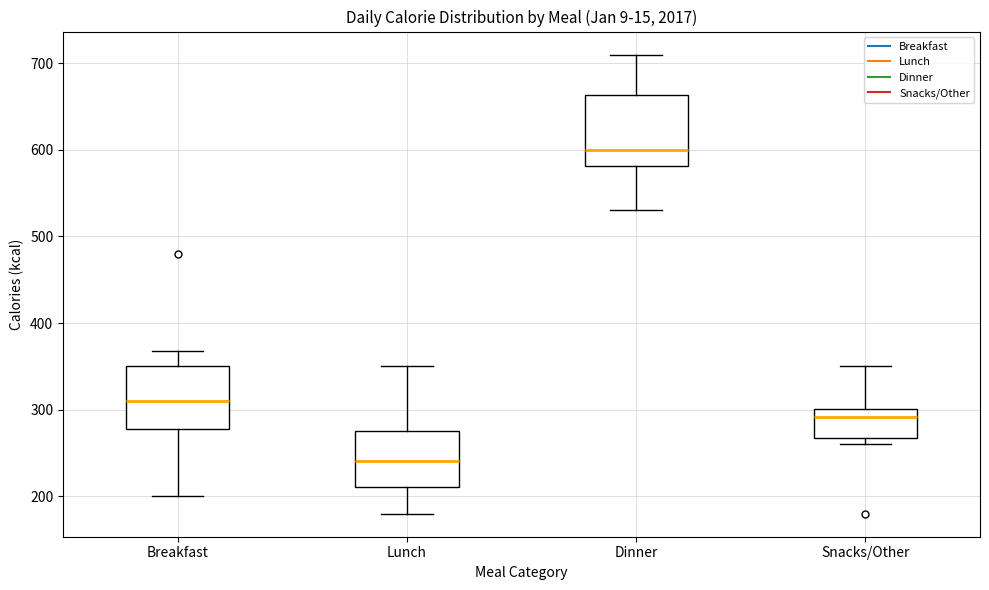

Reading left to right, read every box against the y-axis: the position of its median line, the range the box covers, and the ends of its whiskers. The values are not printed on the chart, so give them approximately, as read against the axis.

Breakfast: median 310, box 280 to 350, whiskers 200 to 370
Lunch: median 240, box 210 to 280, whiskers 180 to 350
Dinner: median 600, box 580 to 660, whiskers 530 to 710
Snacks/Other: median 290, box 270 to 300, whiskers 260 to 350